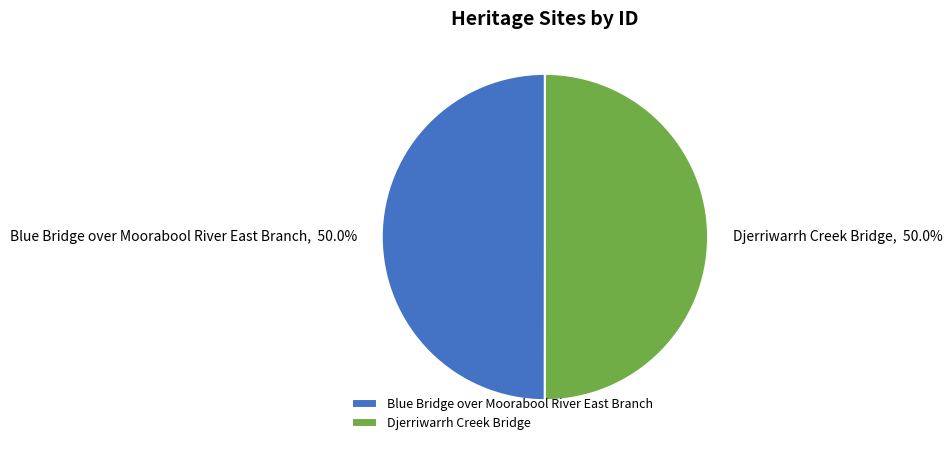

What is the ratio of the value at Blue Bridge over Moorabool River East Branch to the value at Djerriwarrh Creek Bridge?

1.0